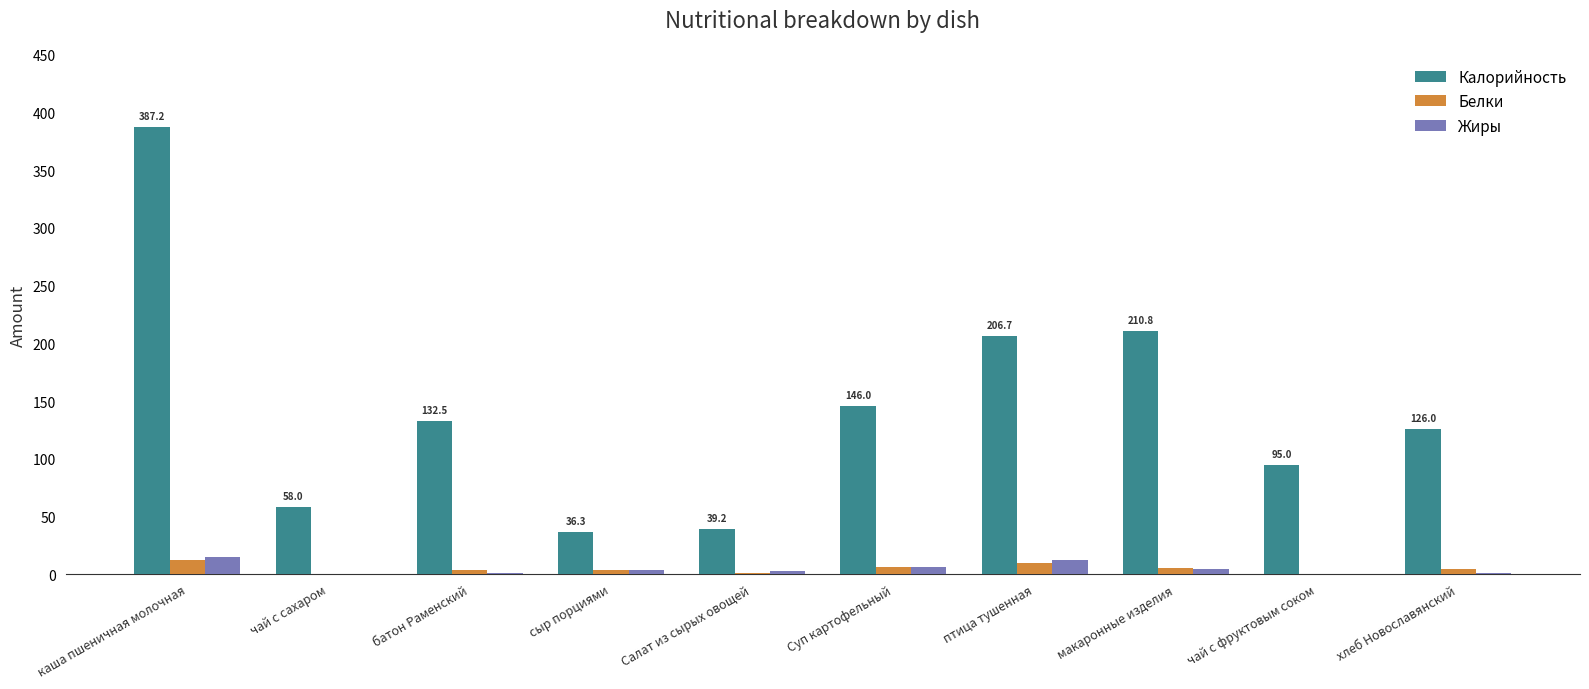

Which series has the largest total across all categories?

Калорийность